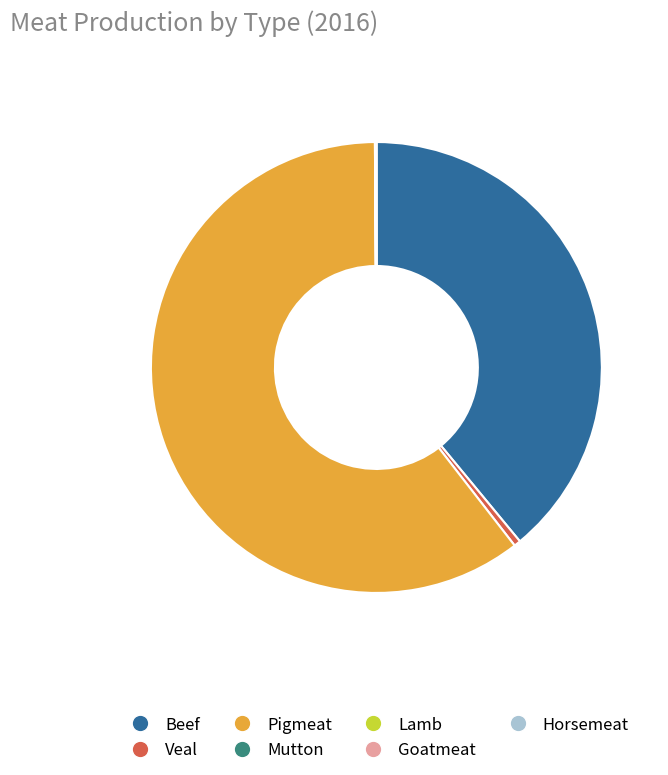

What is the largest slice in the pie chart?

Pigmeat